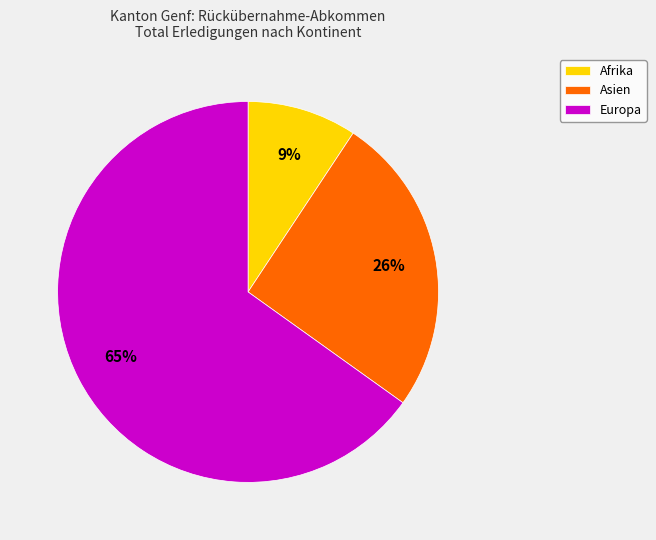

To the nearest percent, what is the average slice percentage?

33%